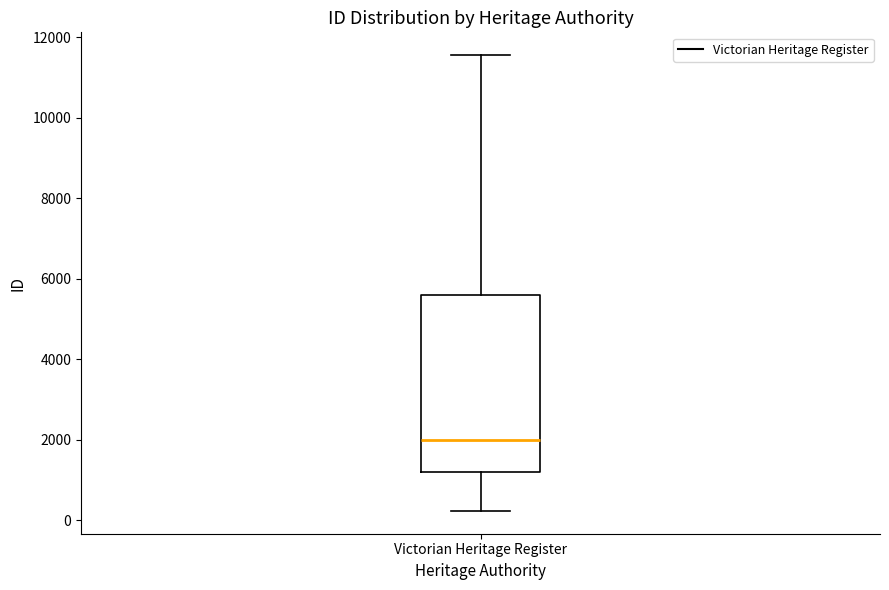

Read this box plot against the y-axis: the position of the median line, the range covered by the box, and the ends of both whiskers. The values are not printed on the chart, so give them approximately, as read against the axis.

median 2000, box 1200 to 5600, whiskers 200 to 11600